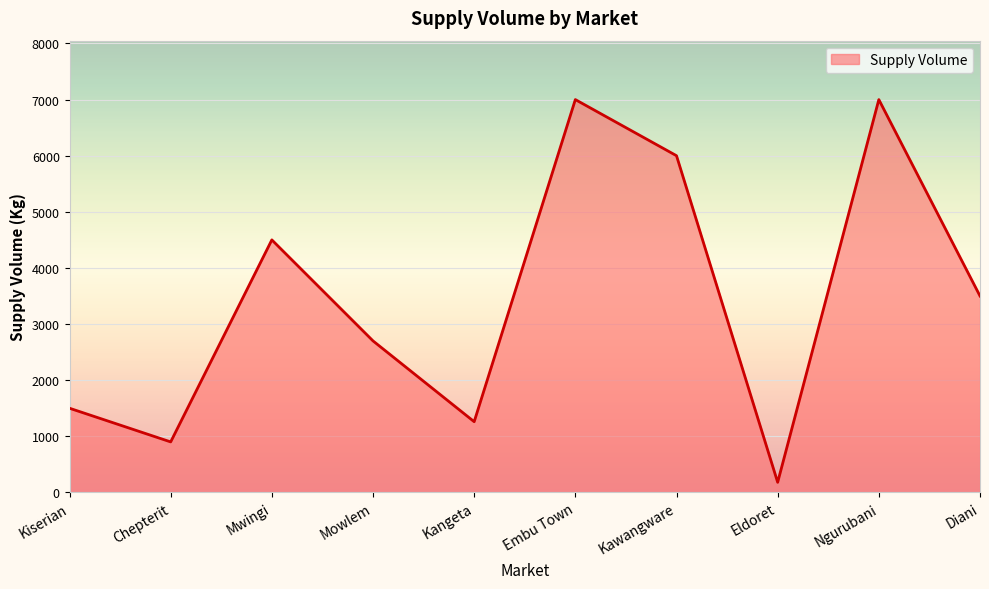

Reading right to left, list all the values displayed in this chart.

3500	7000	180	6000	7000	1260	2700	4500	900	1500